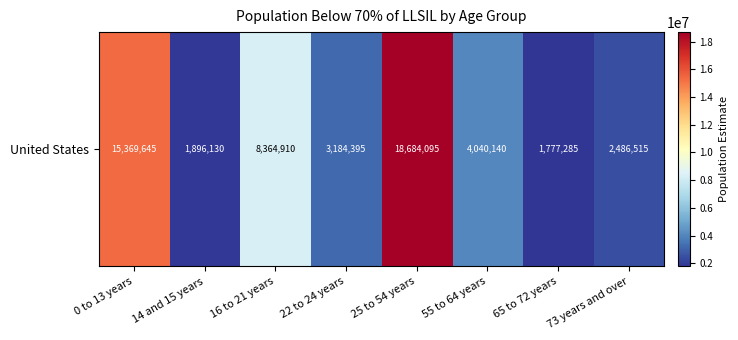

How many distinct data groups are displayed?

1